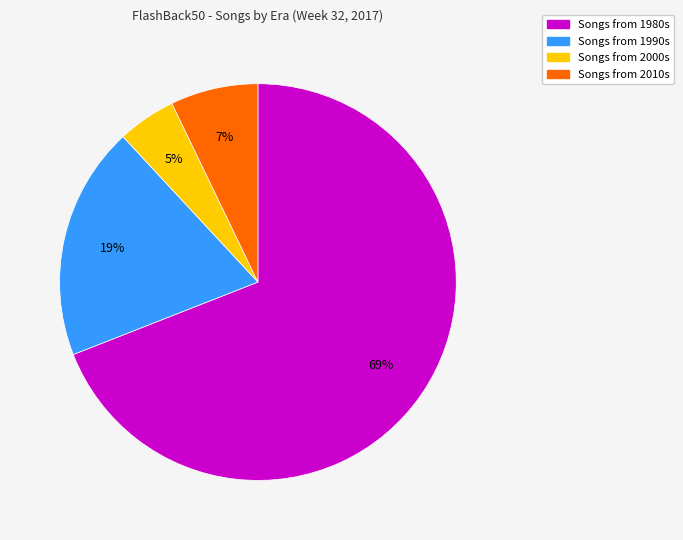

Does any single category account for the majority?

Yes